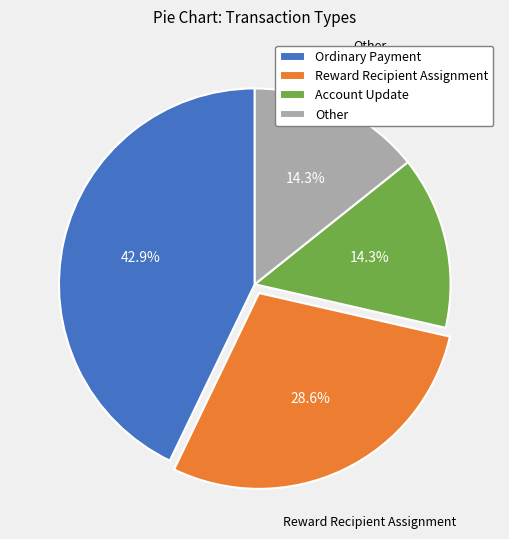

What portion of the pie excludes Reward Recipient Assignment?

71.4%